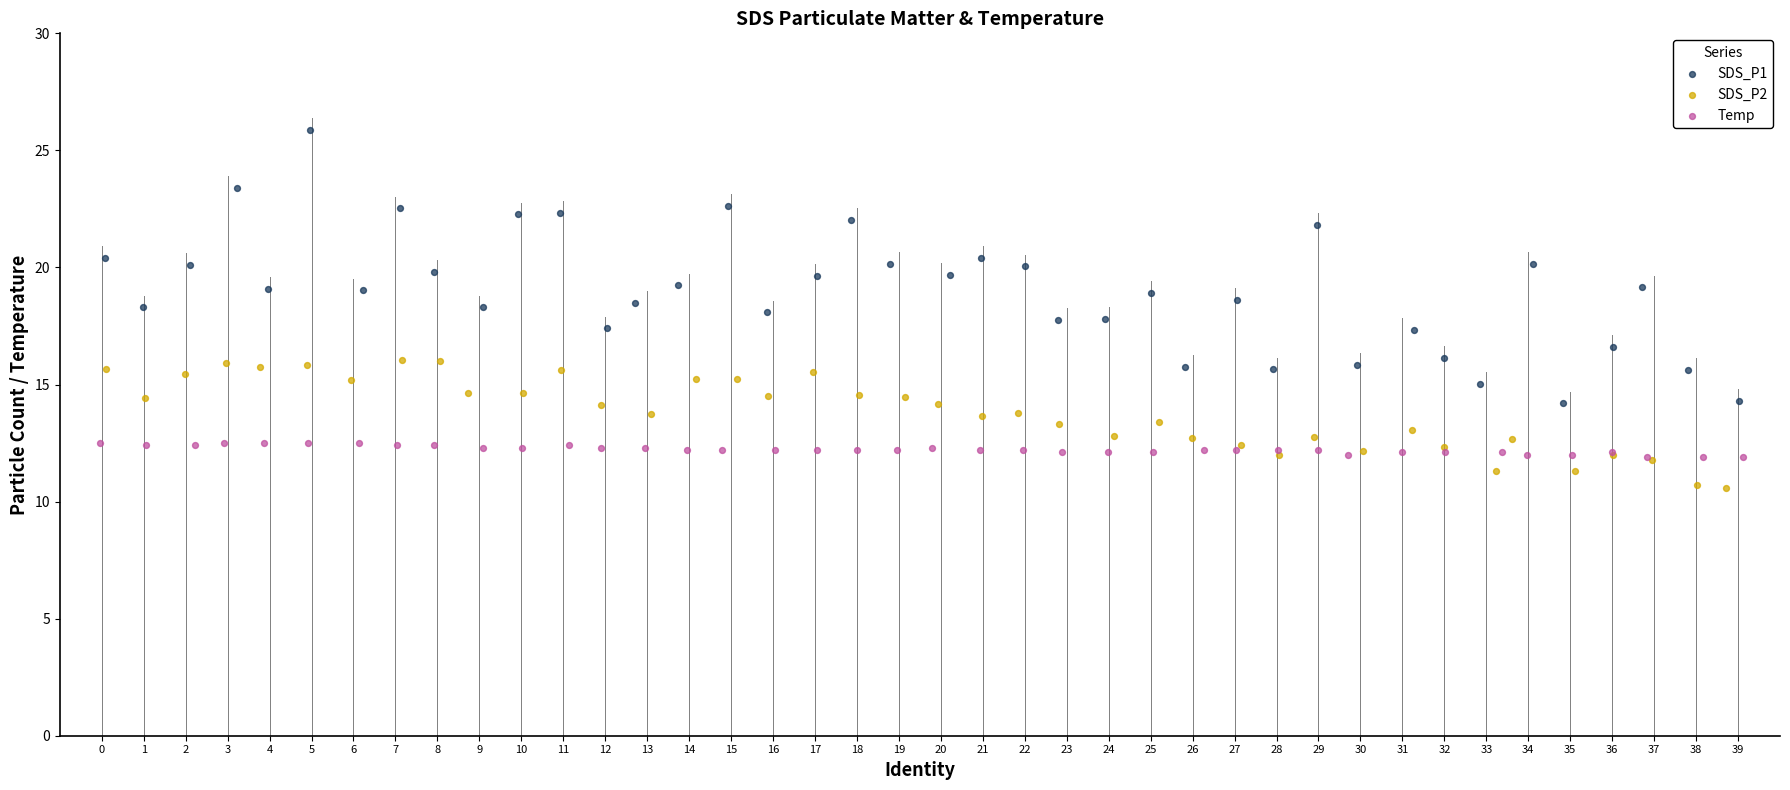

Which series contains the highest Y value?

SDS_P1